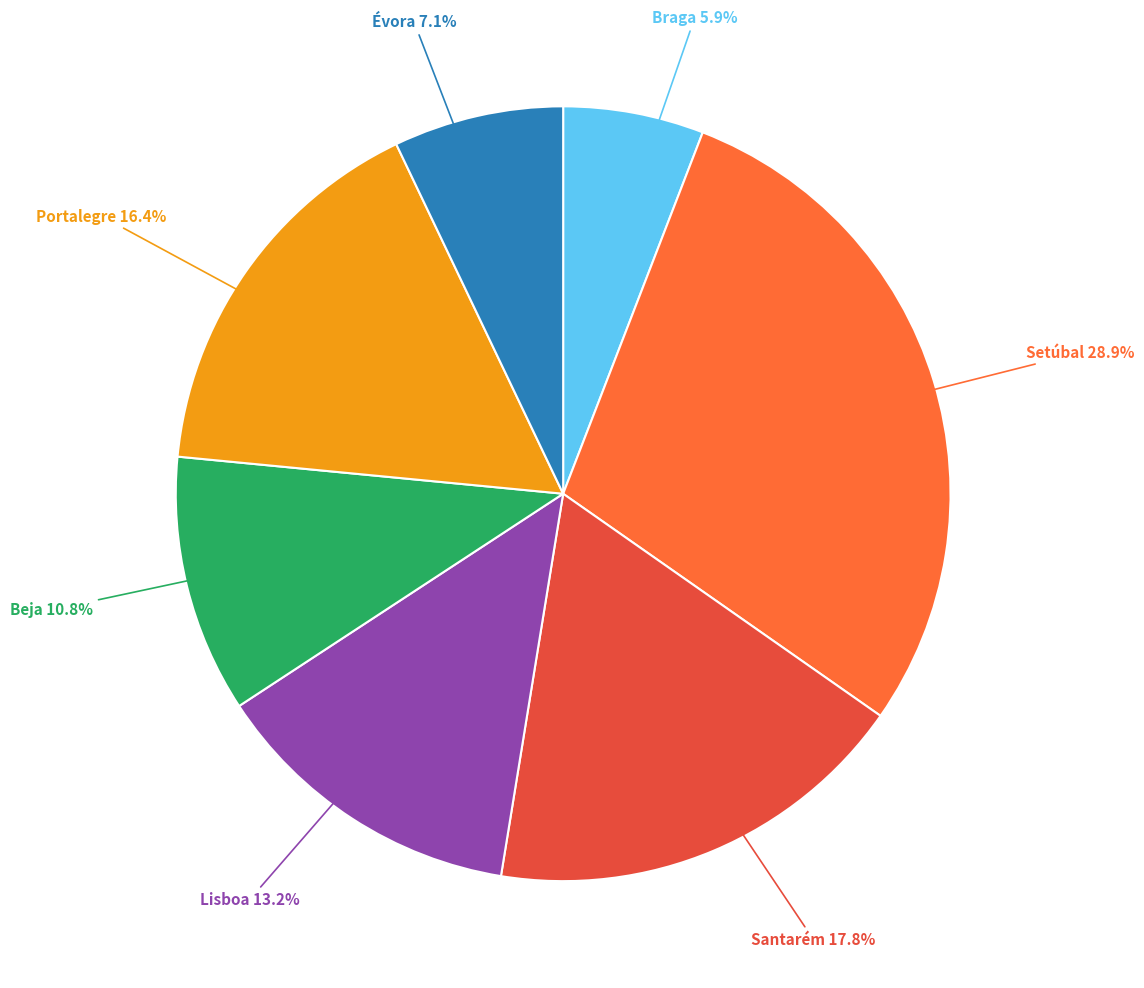

Combined, what portion of the pie is Beja and Santarém?

28.6%